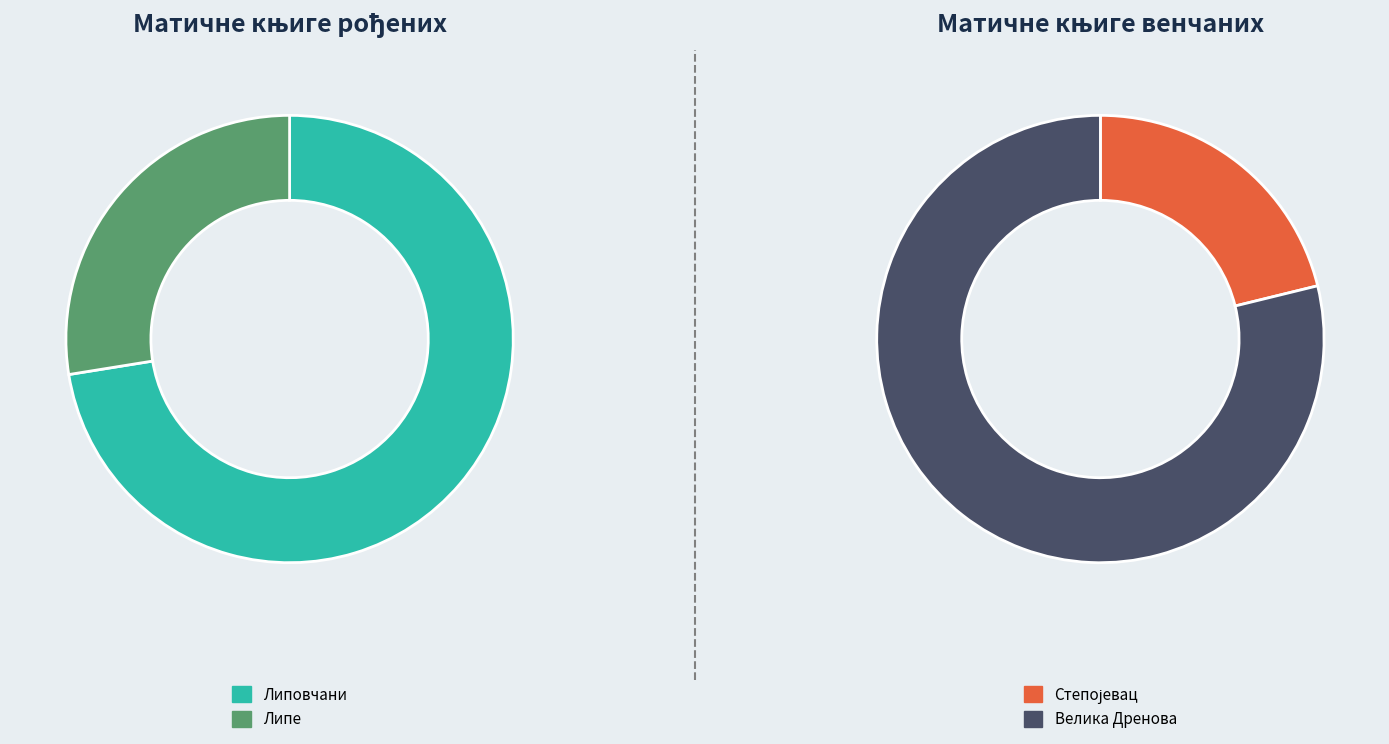

The Матична књига венчаних (Велика Дренова) slice represents 22% of the pie. True or false?

False